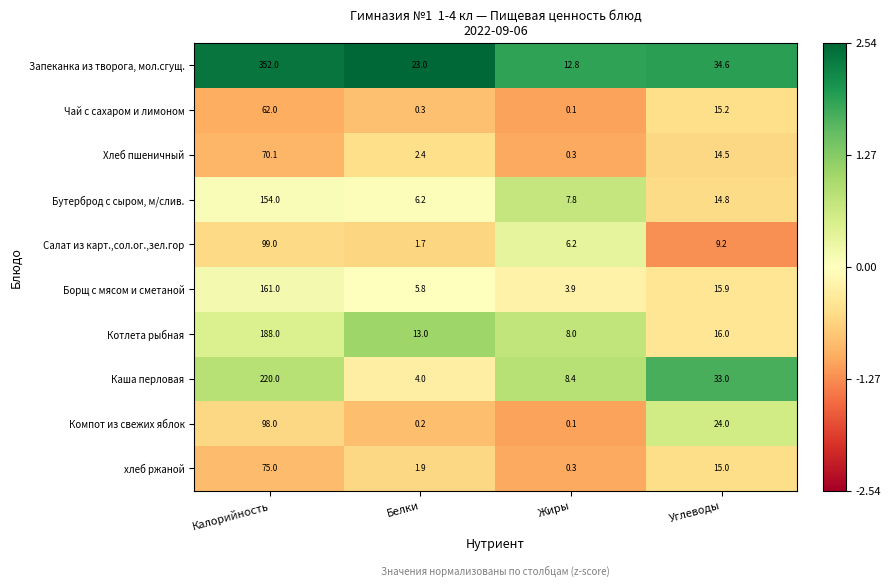

Which series changed the most between Белки and Углеводы?

Каша перловая